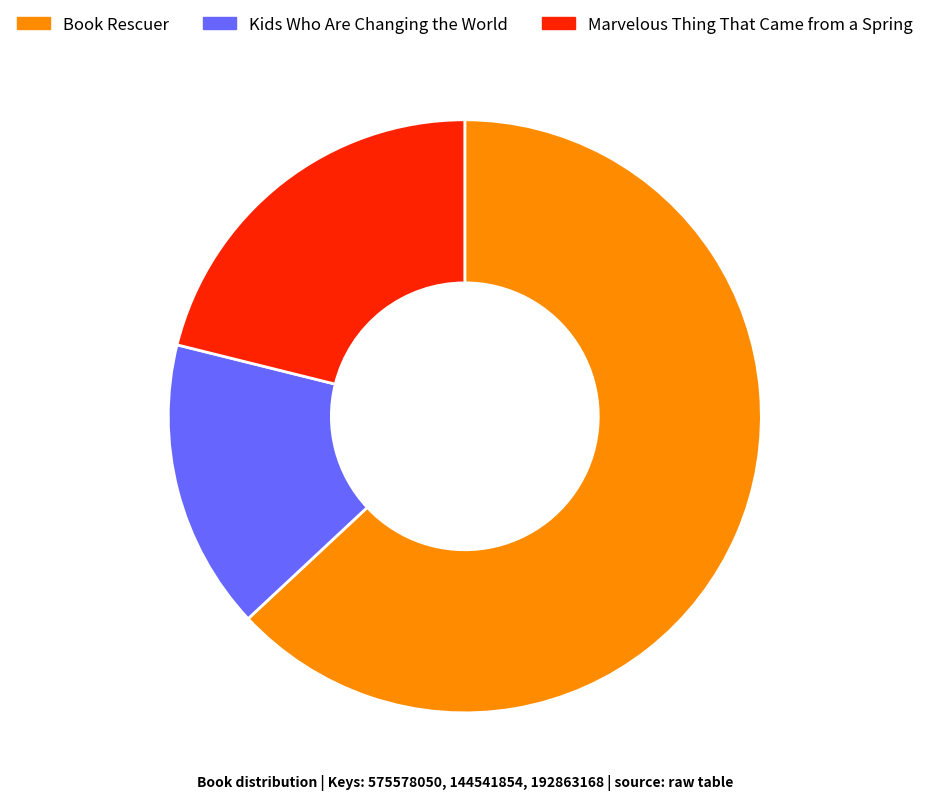

Is there a majority slice in this chart?

Yes